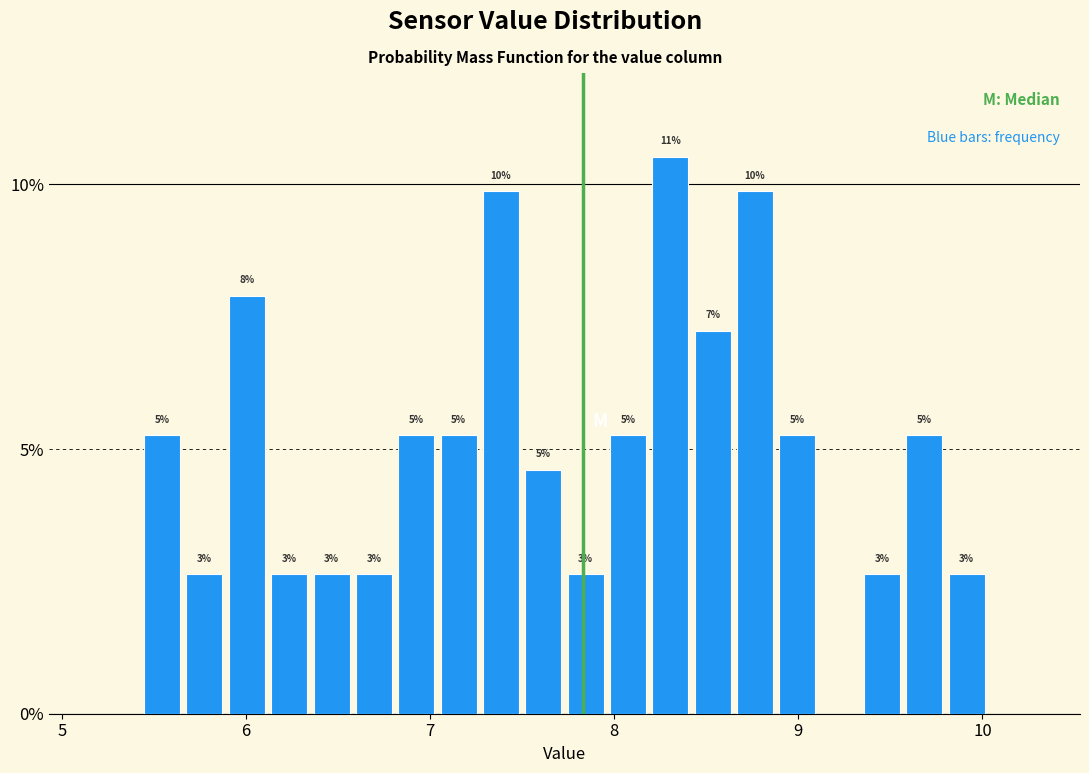

Read against the x-axis, roughly where is the centre of the tallest bar?

8.3